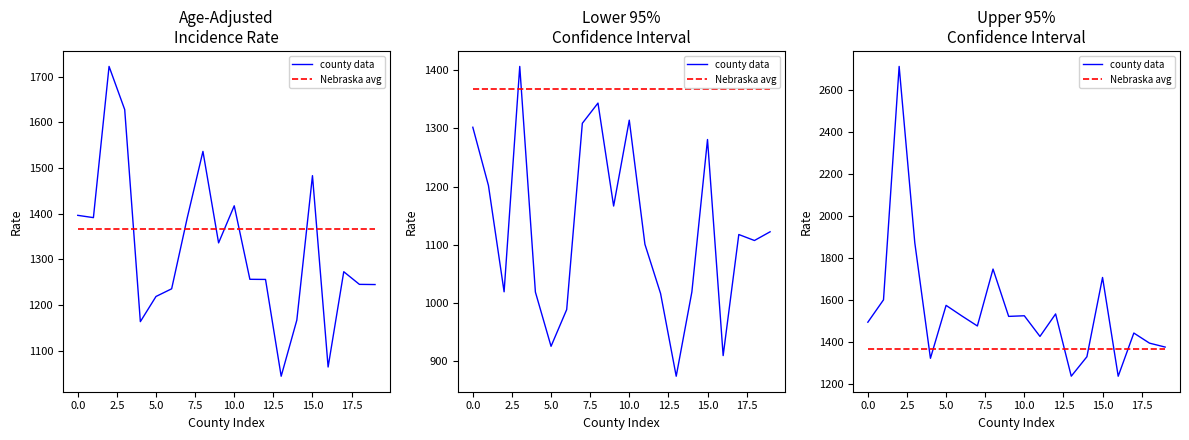

What are all the series names shown in the legend?

county data, Nebraska avg